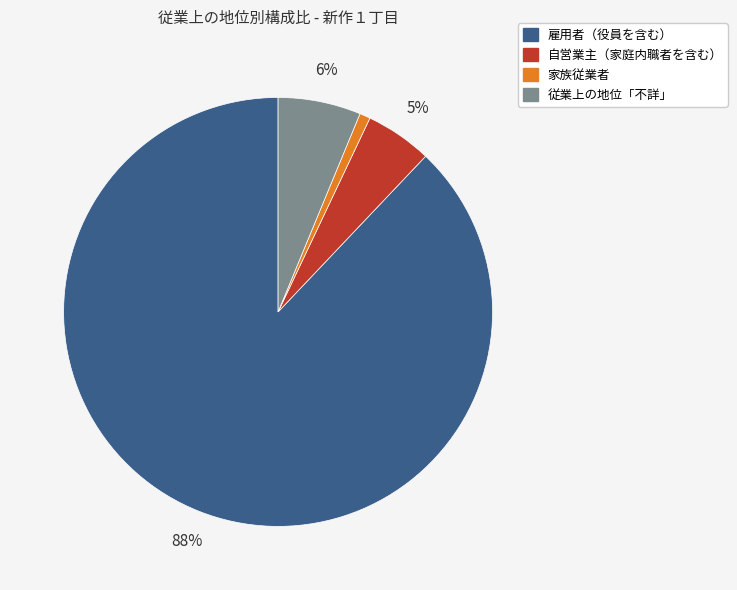

To the nearest percent, what is the average slice percentage?

25%